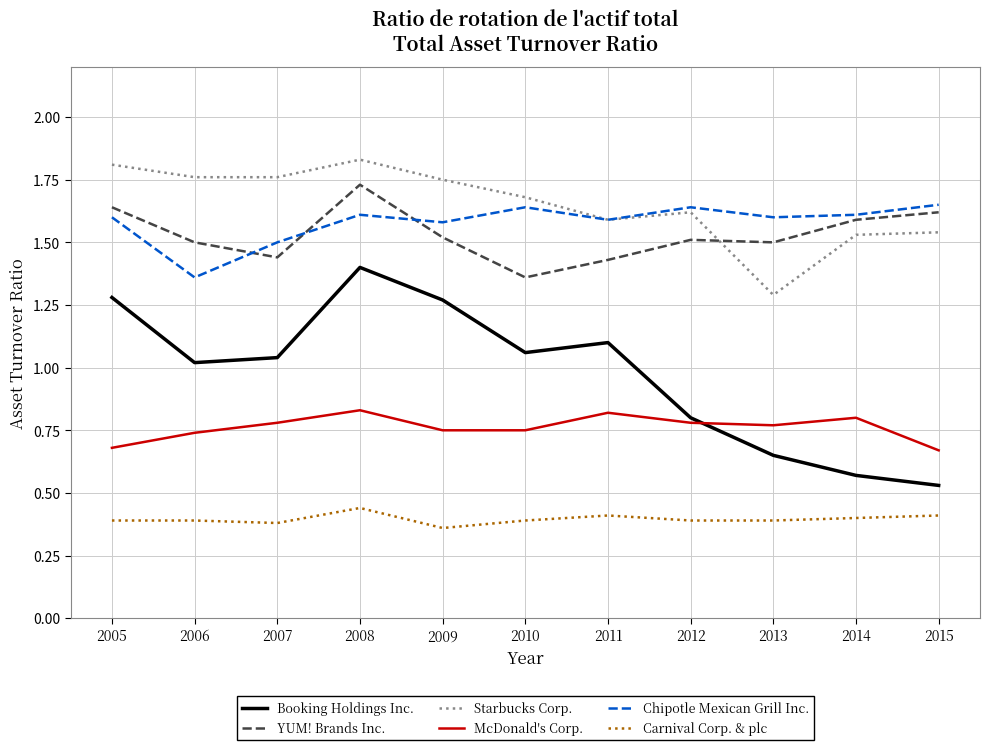

True or false: YUM! Brands Inc. and Booking Holdings Inc. intersect in this chart.

False